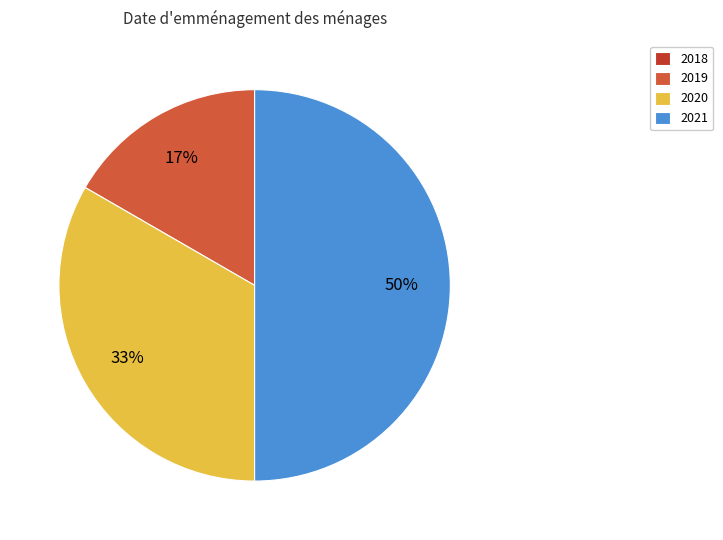

Is it true that 2020 is 33% of the pie?

True